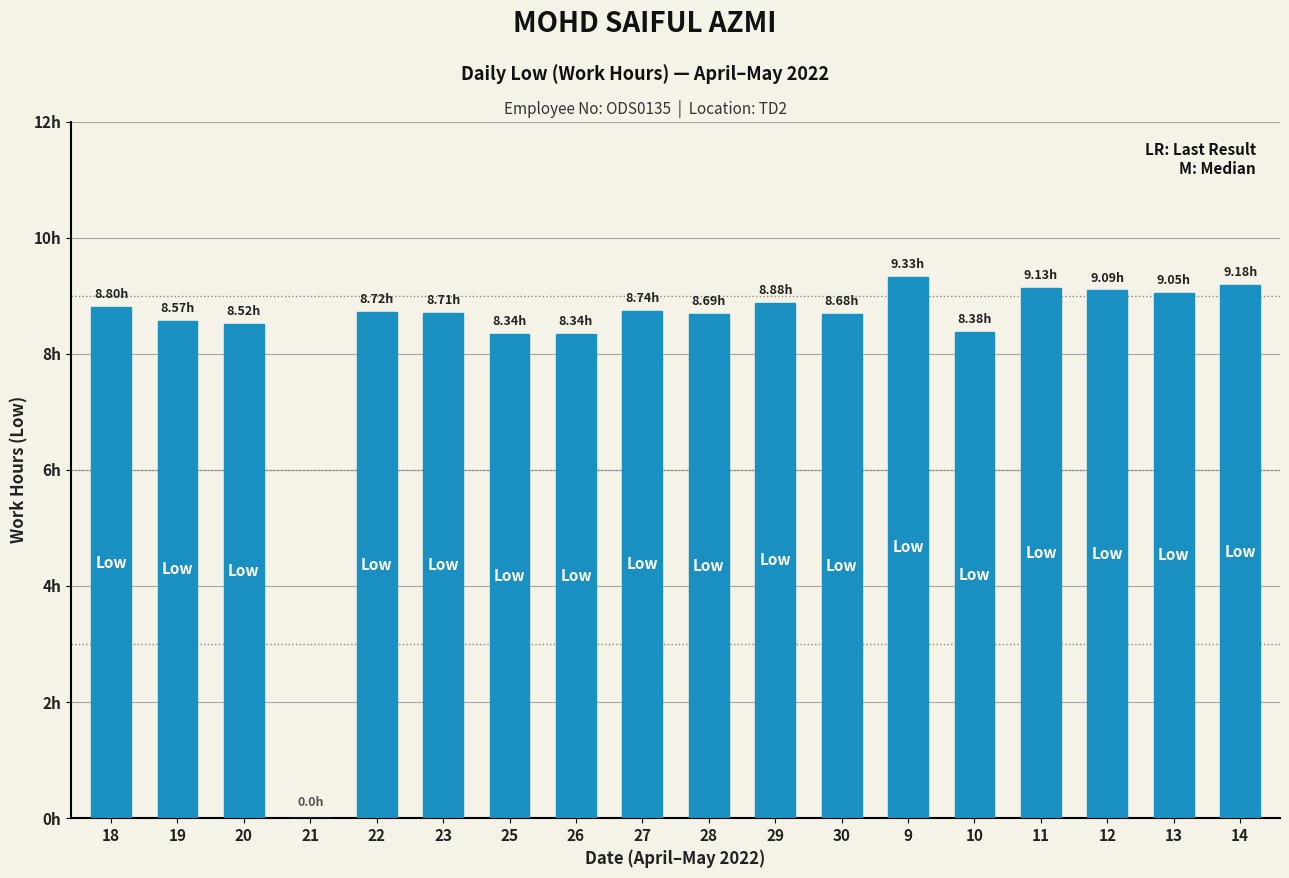

What value does the data have at 28?

8.7